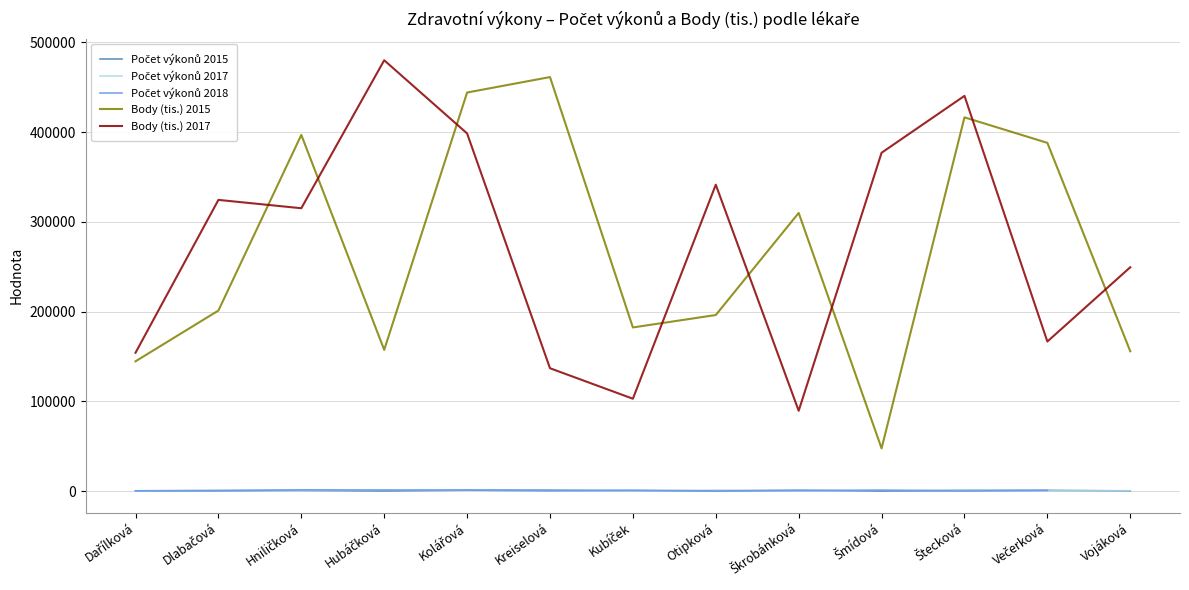

What is the spread (max minus min) of values at Kolářová?

443061.0